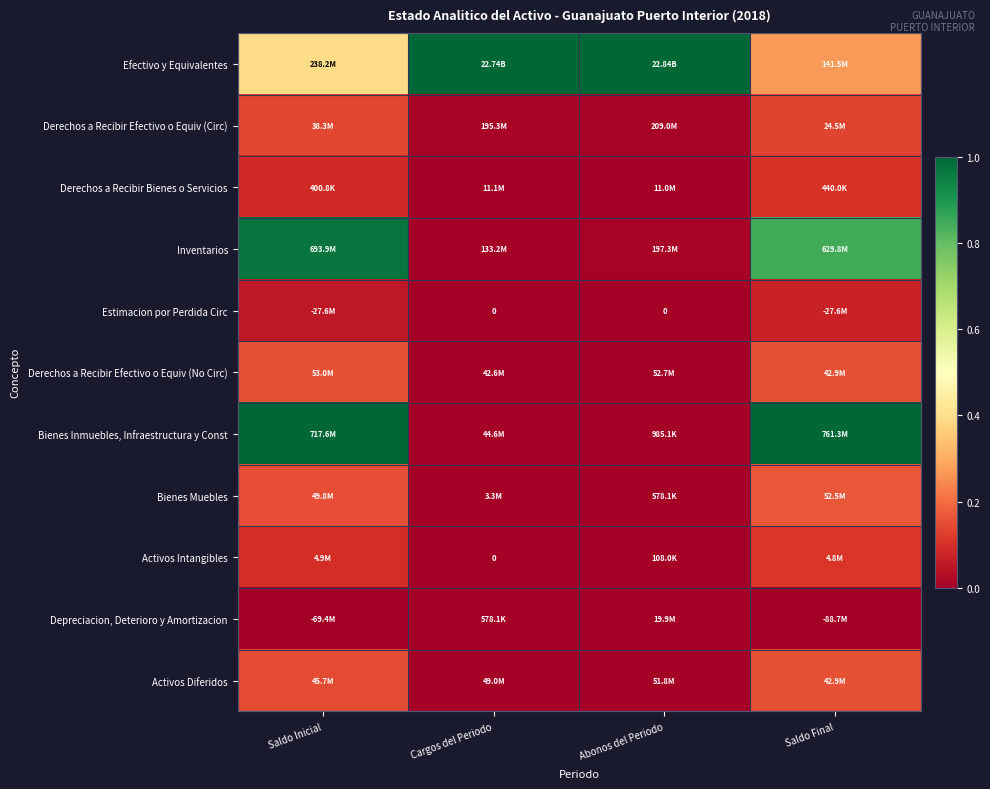

At which label does Bienes Muebles reach its minimum?

Abonos del Periodo